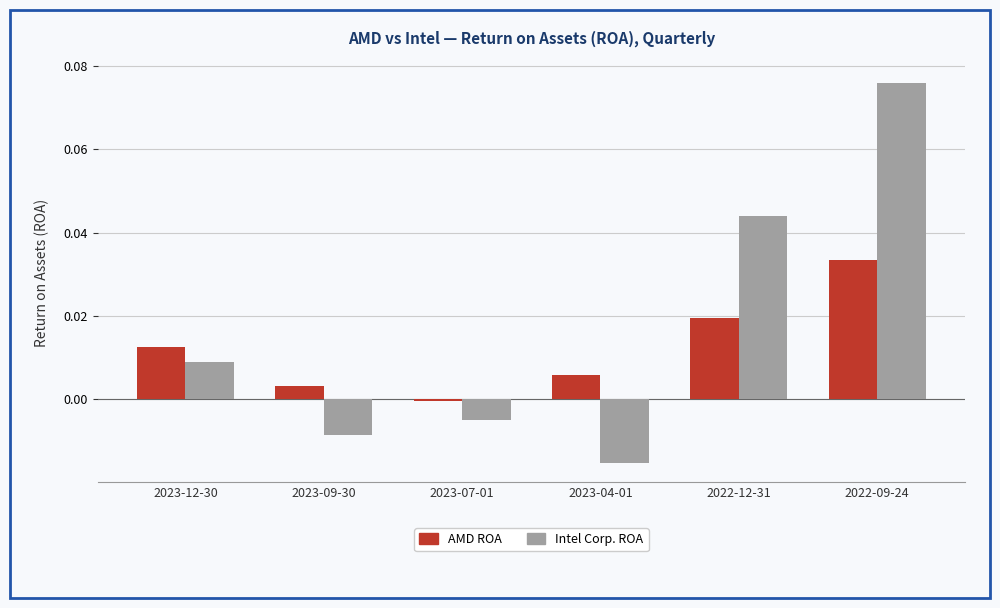

Which series has the largest total across all categories?

Intel Corp. ROA